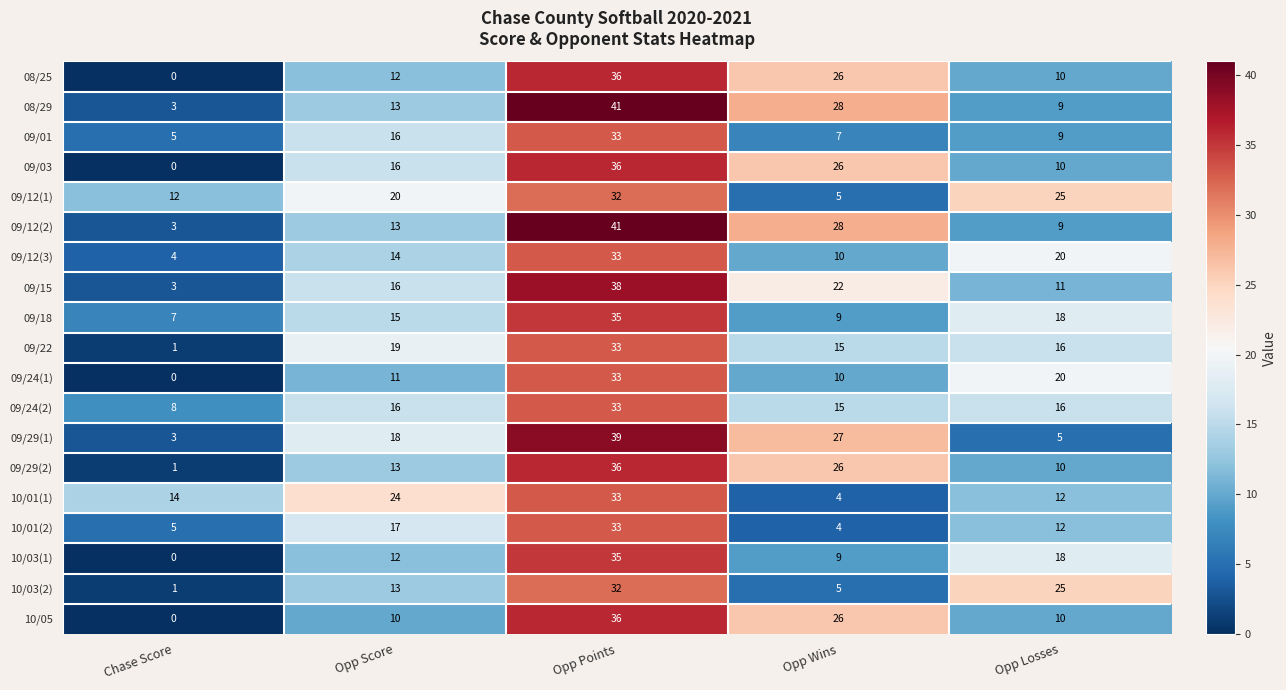

What is the spread (max minus min) of values at Opp Losses?

20